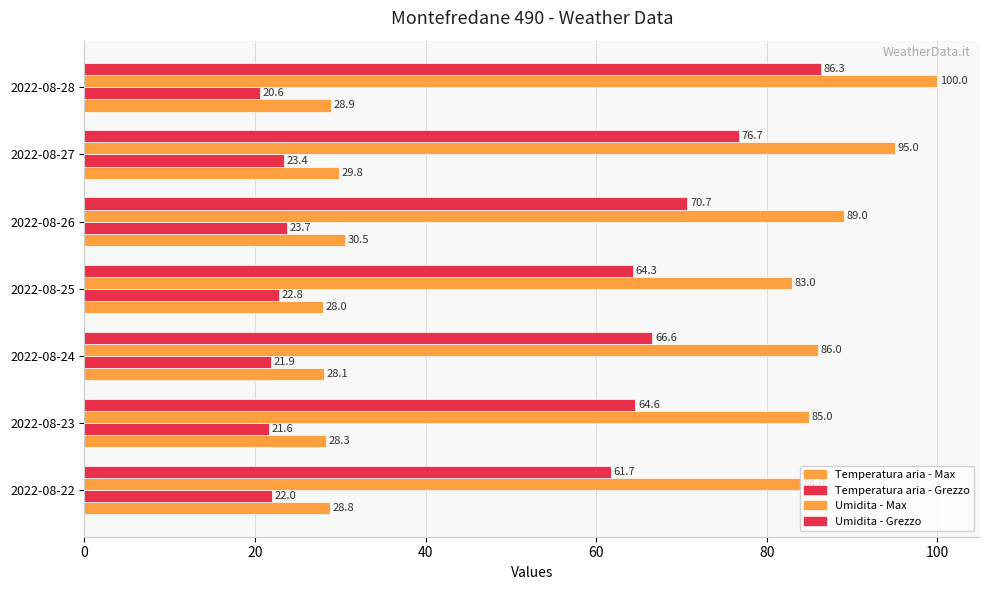

How many data points in Temperatura aria - Max are above 28?

6